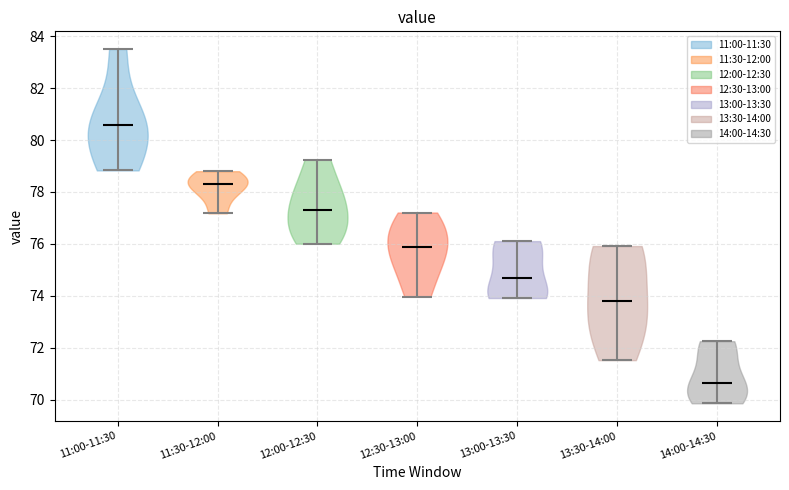

Which violin has the highest median line?

11:00-11:30